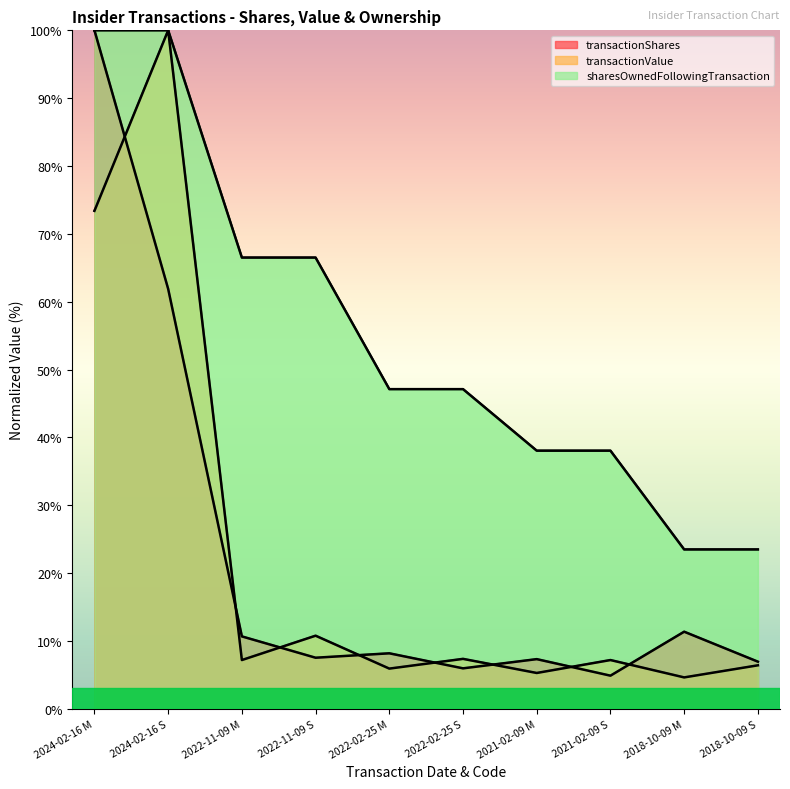

How many data points does each series have?

10